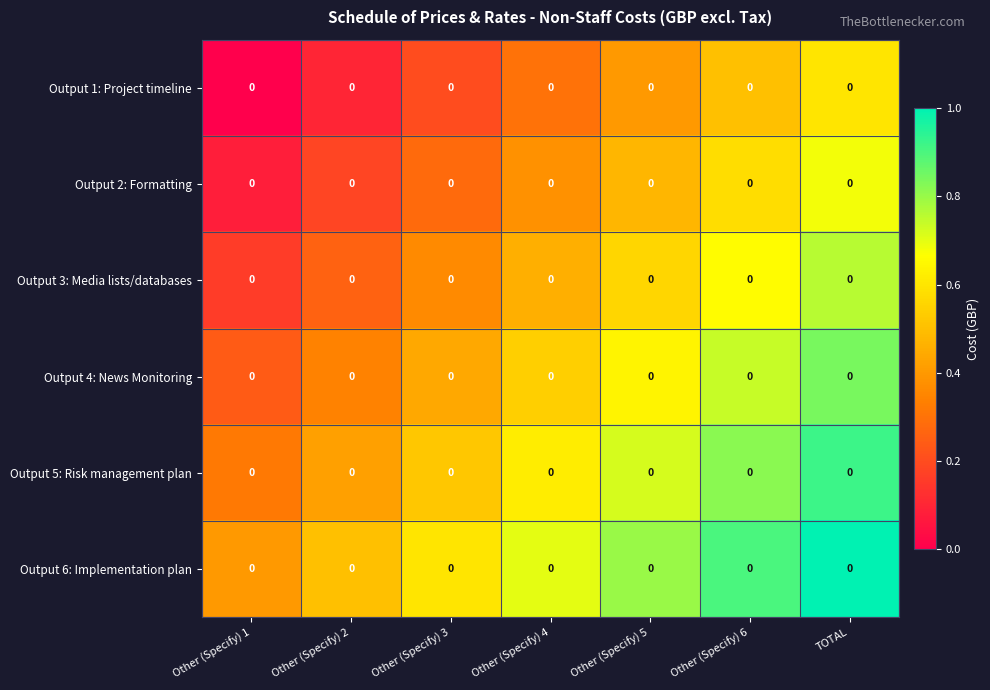

How many series are shown in this chart?

6